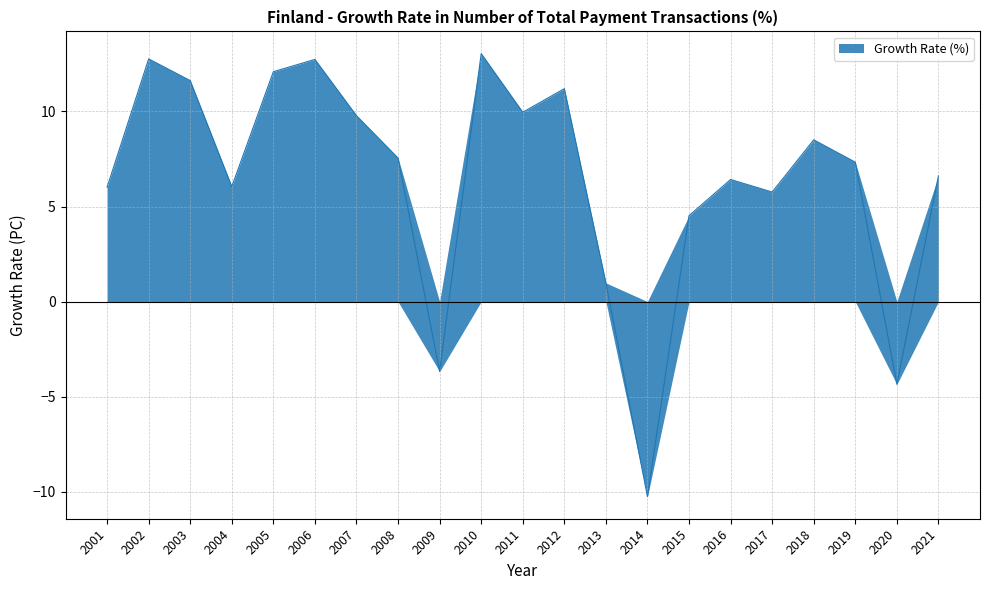

How many distinct data groups are displayed?

1